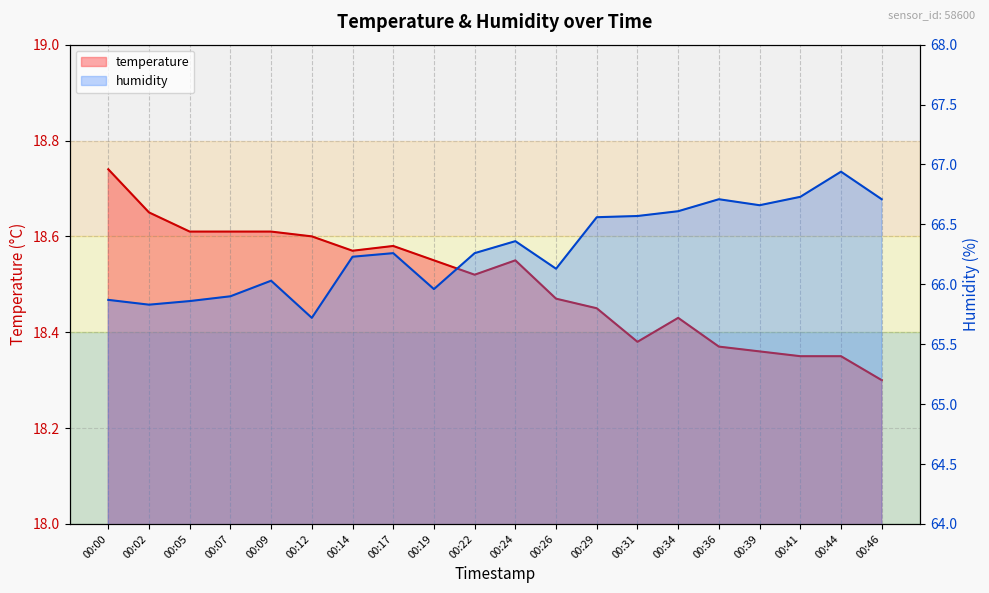

Reading right to left, what are all the values shown in this chart?

temperature: 18.3	18.4	18.4	18.4	18.4	18.4	18.4	18.4	18.5	18.6	18.5	18.6	18.6	18.6	18.6	18.6	18.6	18.6	18.6	18.7
humidity: 66.7	66.9	66.7	66.7	66.7	66.6	66.6	66.6	66.1	66.4	66.3	66.0	66.3	66.2	65.7	66.0	65.9	65.9	65.8	65.9